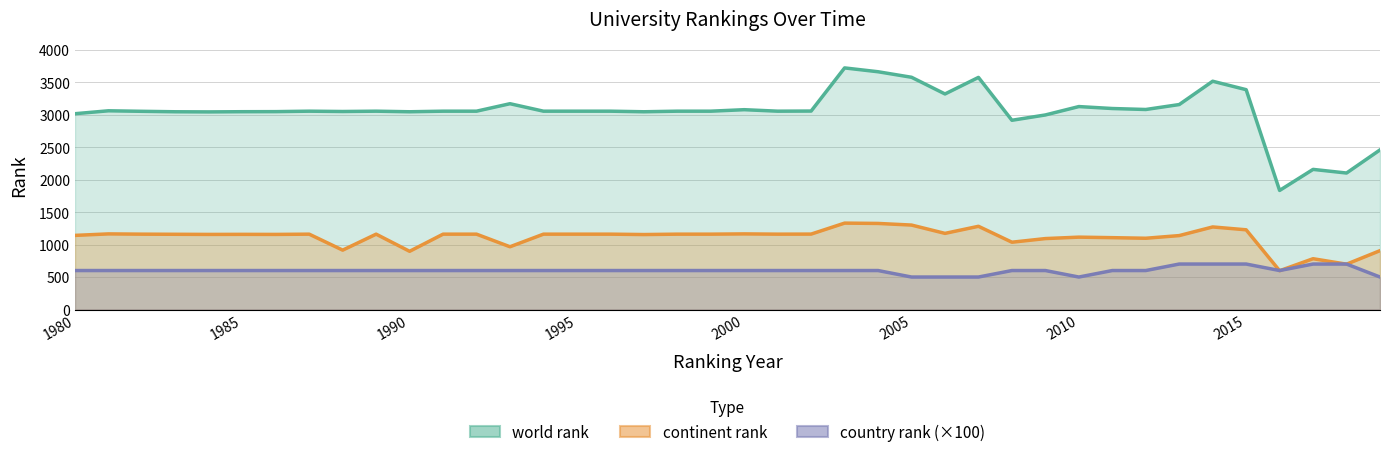

Rank the series by their maximum value, from highest to lowest.

world rank, continent rank, country rank